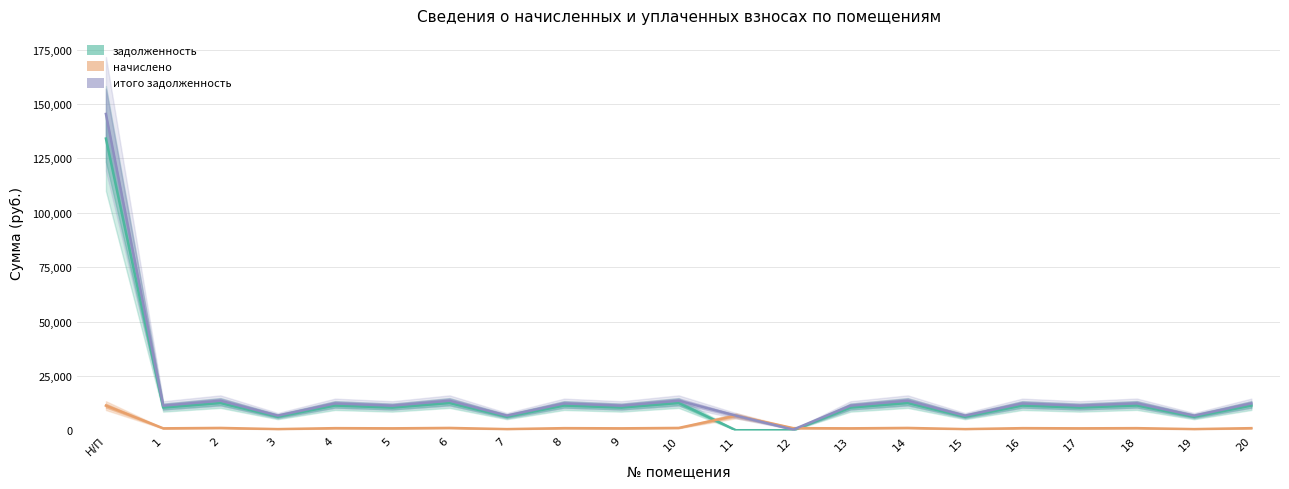

True or false: итого задолженность and задолженность intersect in this chart.

False